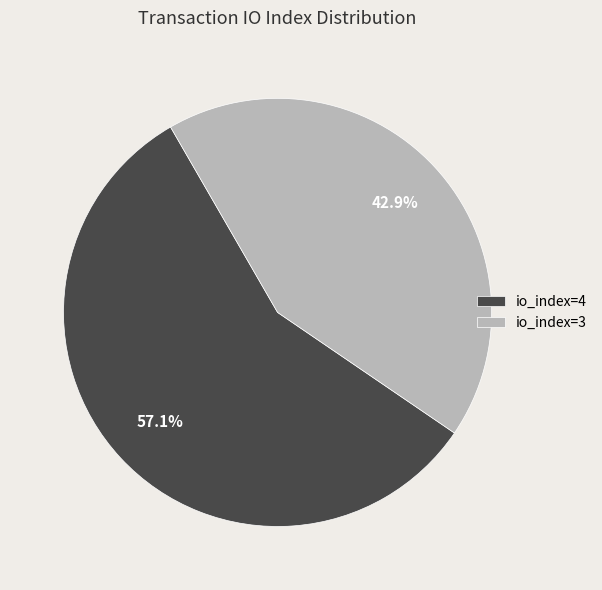

What is the total percentage of io_index=4 and io_index=3?

100.0%